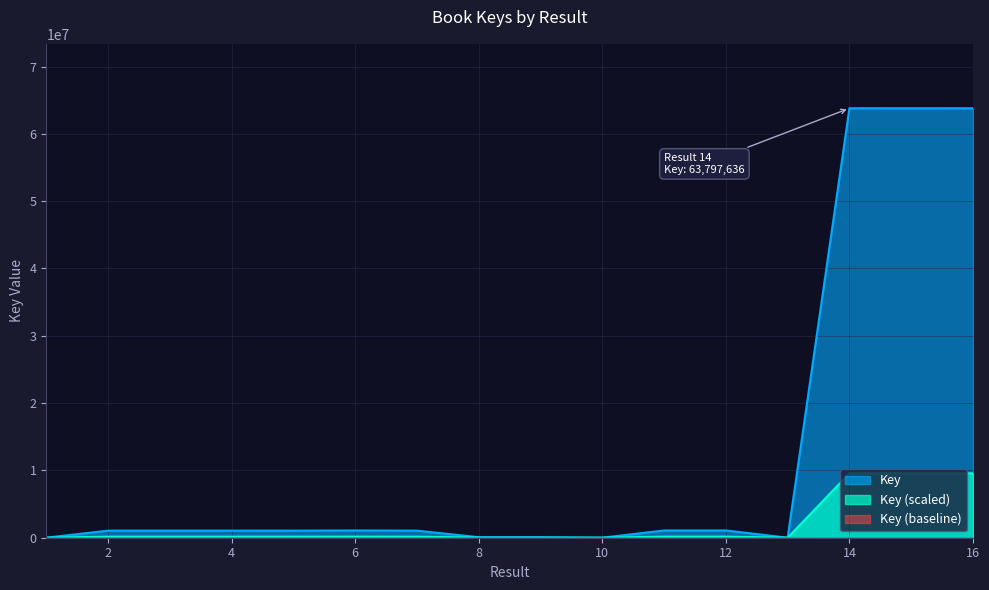

At which label is the value closest to 31902283?

6